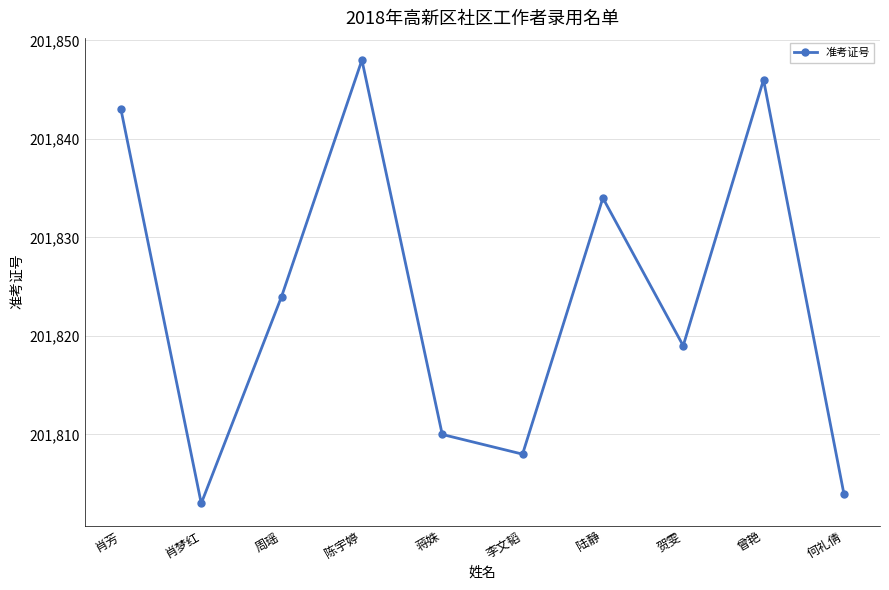

Rank the categories by value from highest to lowest.

陈宇婷, 曾艳, 肖芳, 陆静, 周瑶, 贺雯, 蒋姝, 李文韬, 何礼倩, 肖梦红